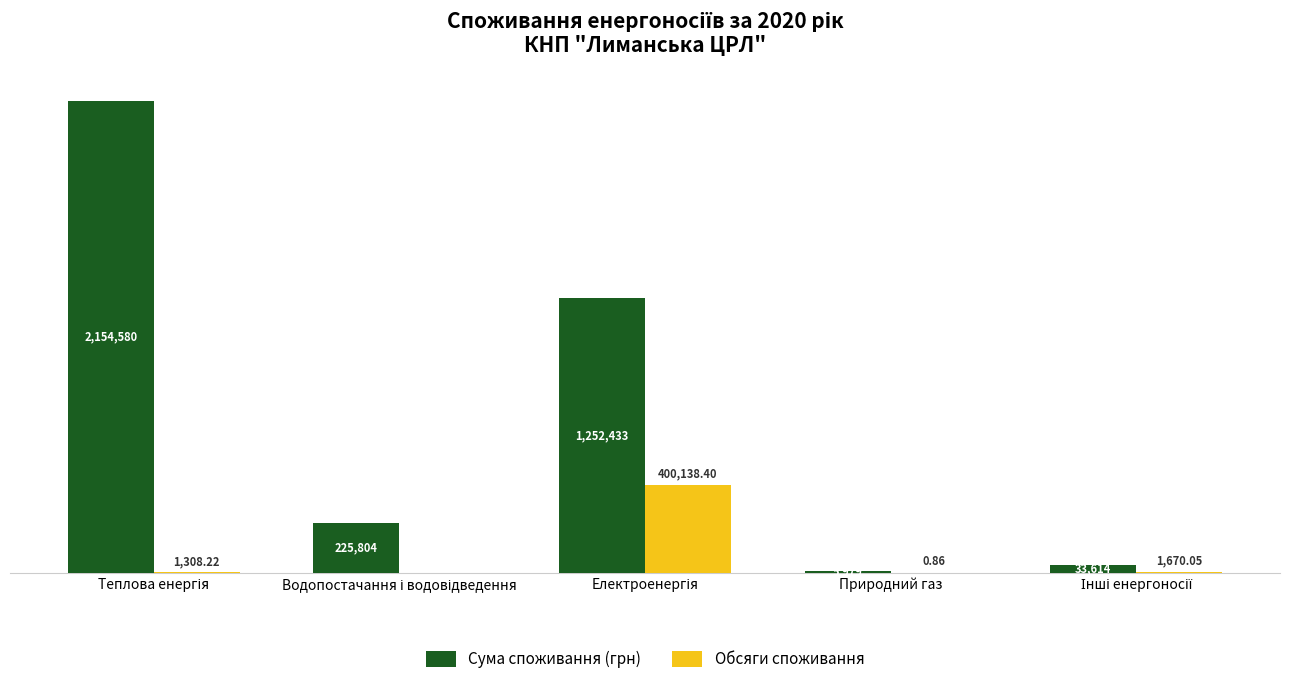

What are all the series names shown in the legend?

Сума споживання (грн), Обсяги споживання